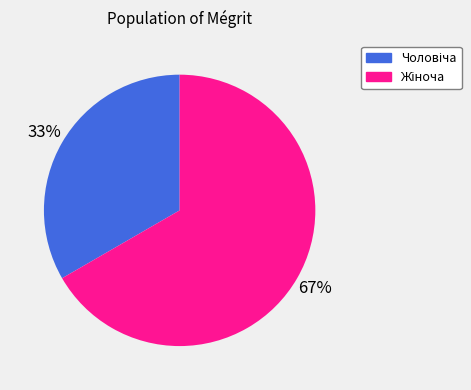

To the nearest percent, what is the average slice percentage?

50%